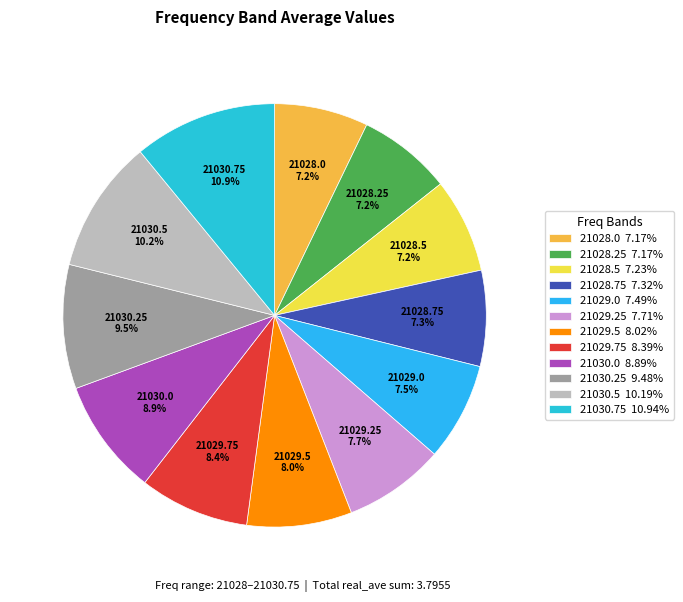

To the nearest percent, what is the average slice percentage?

8%